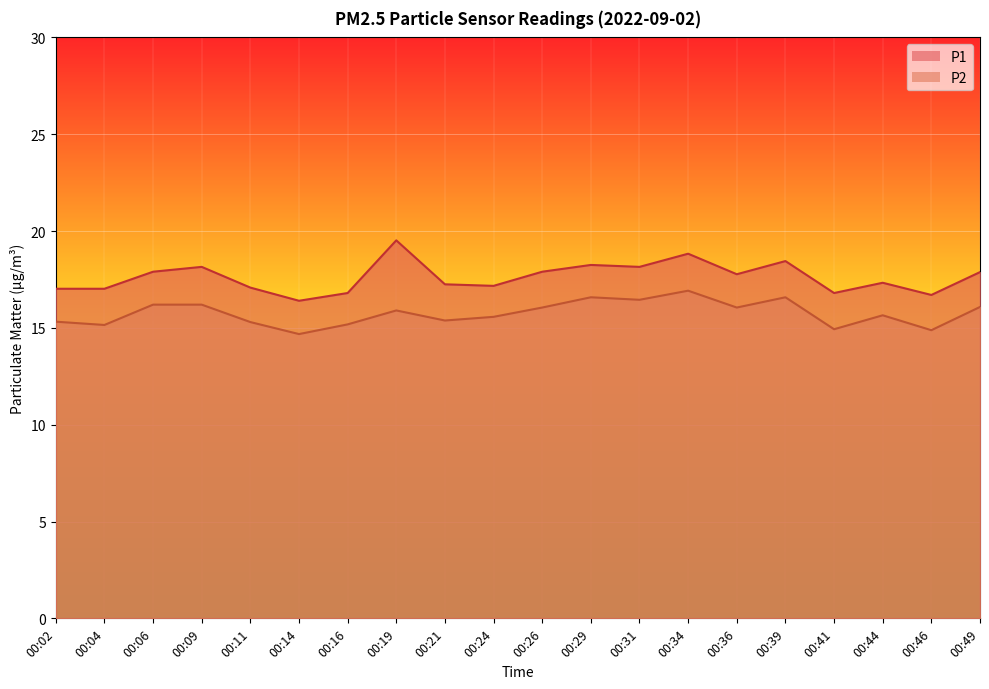

What is the difference between the P2 values at 00:46 and 00:26?

1.2